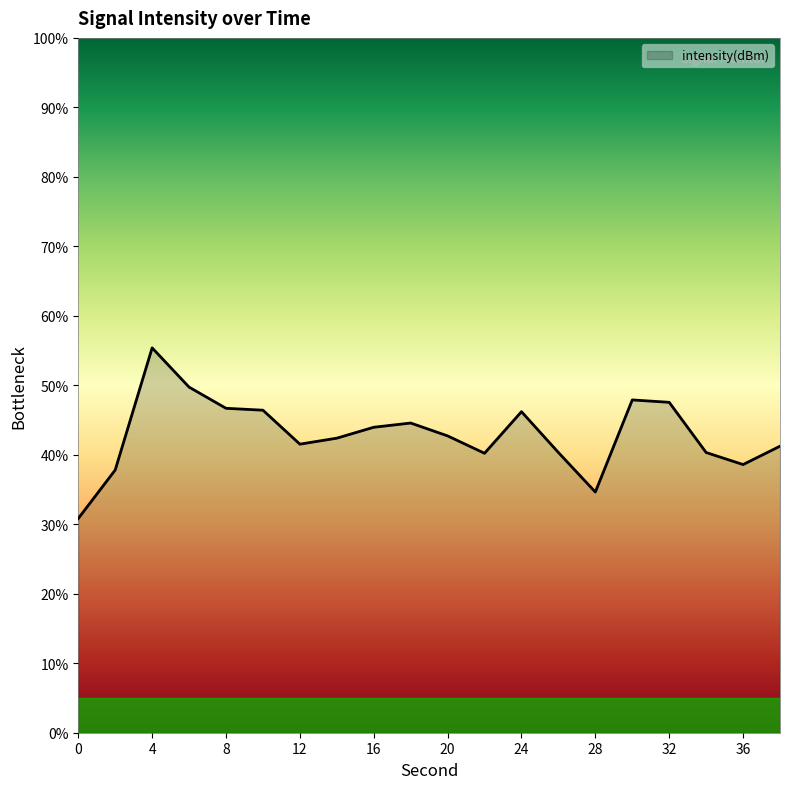

What is the difference between the maximum and minimum values?

24.6